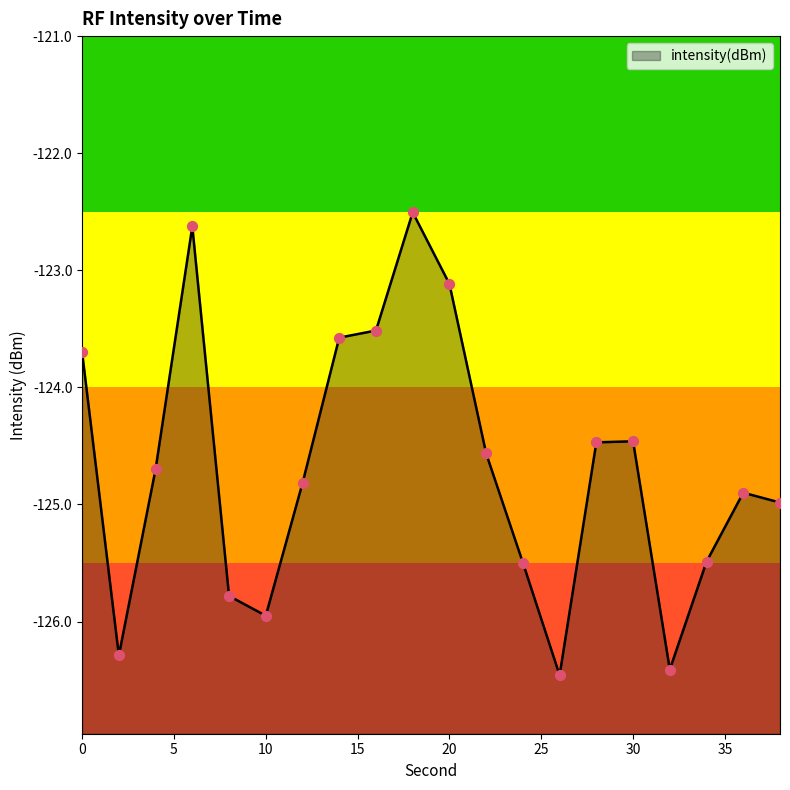

What is the change in value from 20 to 34?

-2.4